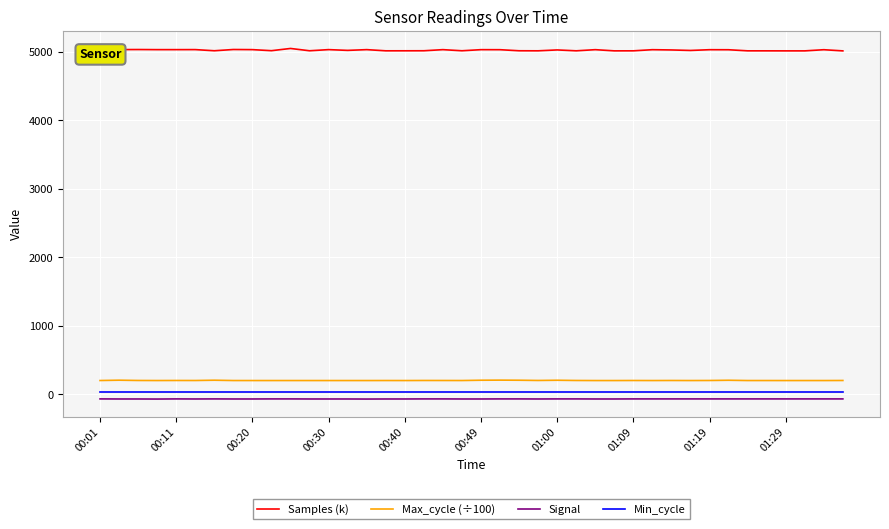

True or false: Min_cycle and Signal intersect in this chart.

False